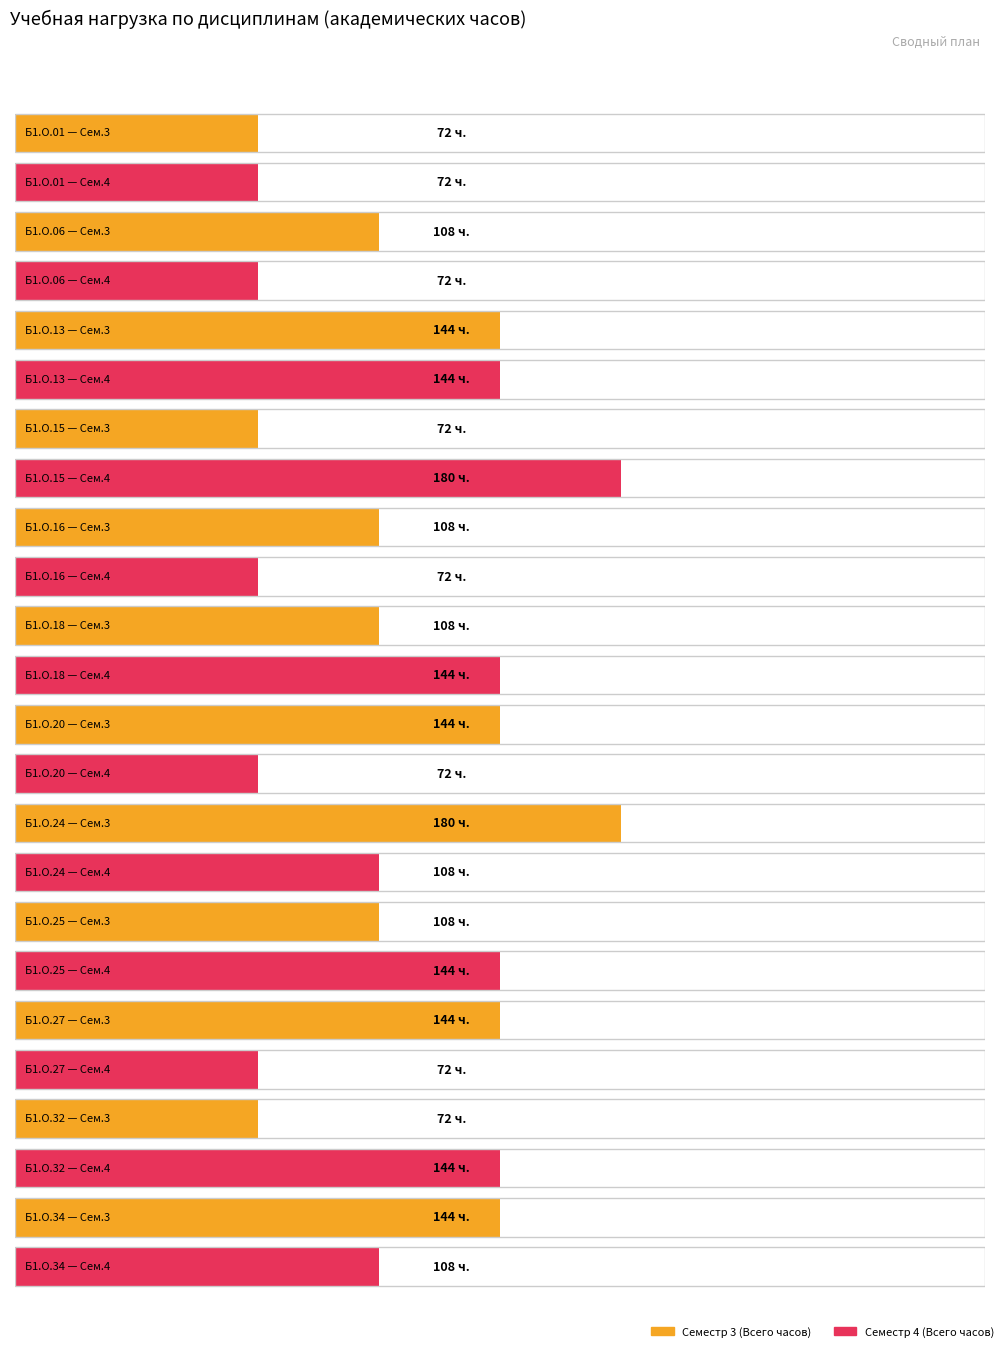

List the labels in order of Семестр 3 (Всего часов) value, smallest first.

Б1.О.01, Б1.О.15, Б1.О.32, Б1.О.06, Б1.О.16, Б1.О.18, Б1.О.25, Б1.О.13, Б1.О.20, Б1.О.27, Б1.О.34, Б1.О.24